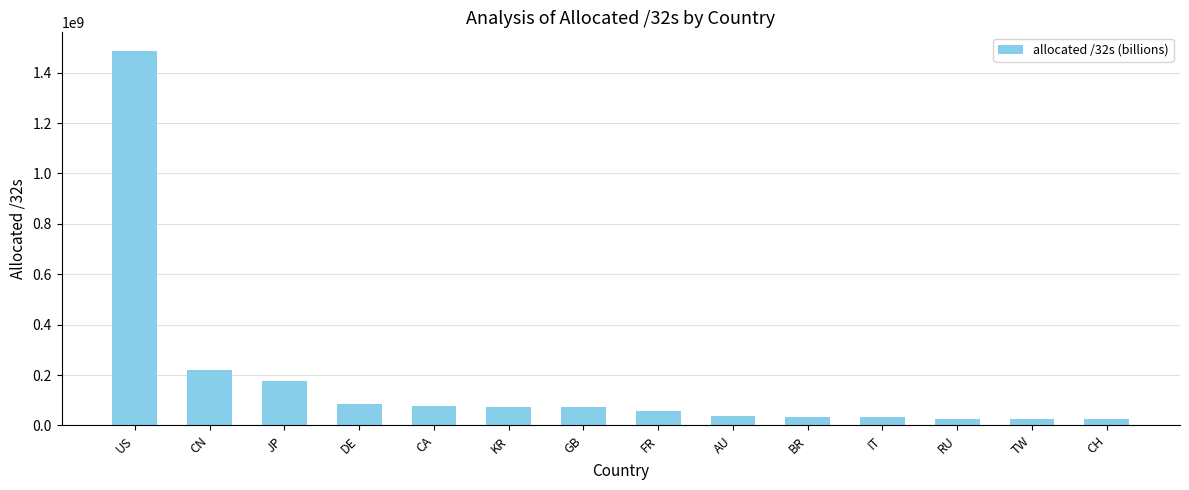

Approximately how many times larger is the value at TW compared to CN?

0.1